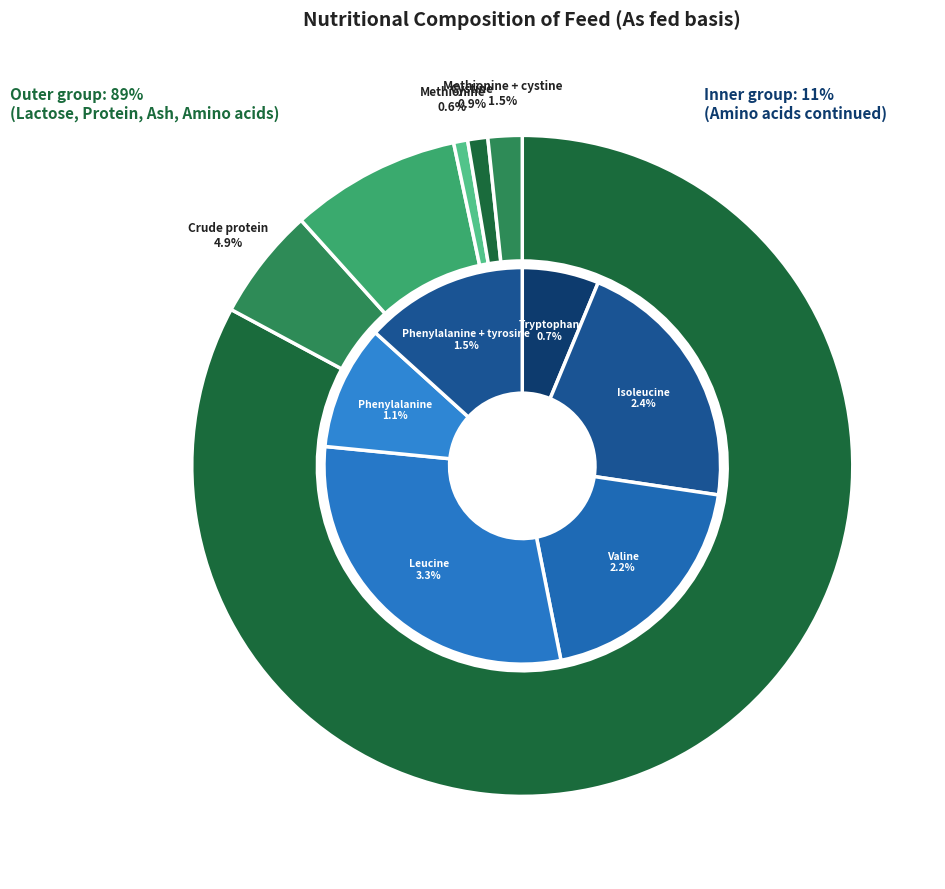

Which category has the smallest portion of the pie?

Methionine